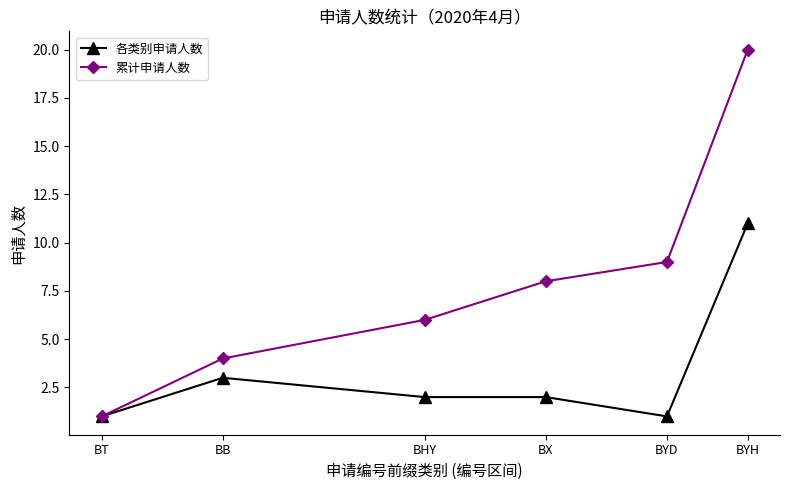

True or false: 各类别申请人数 has a value of 7 at BYH.

False